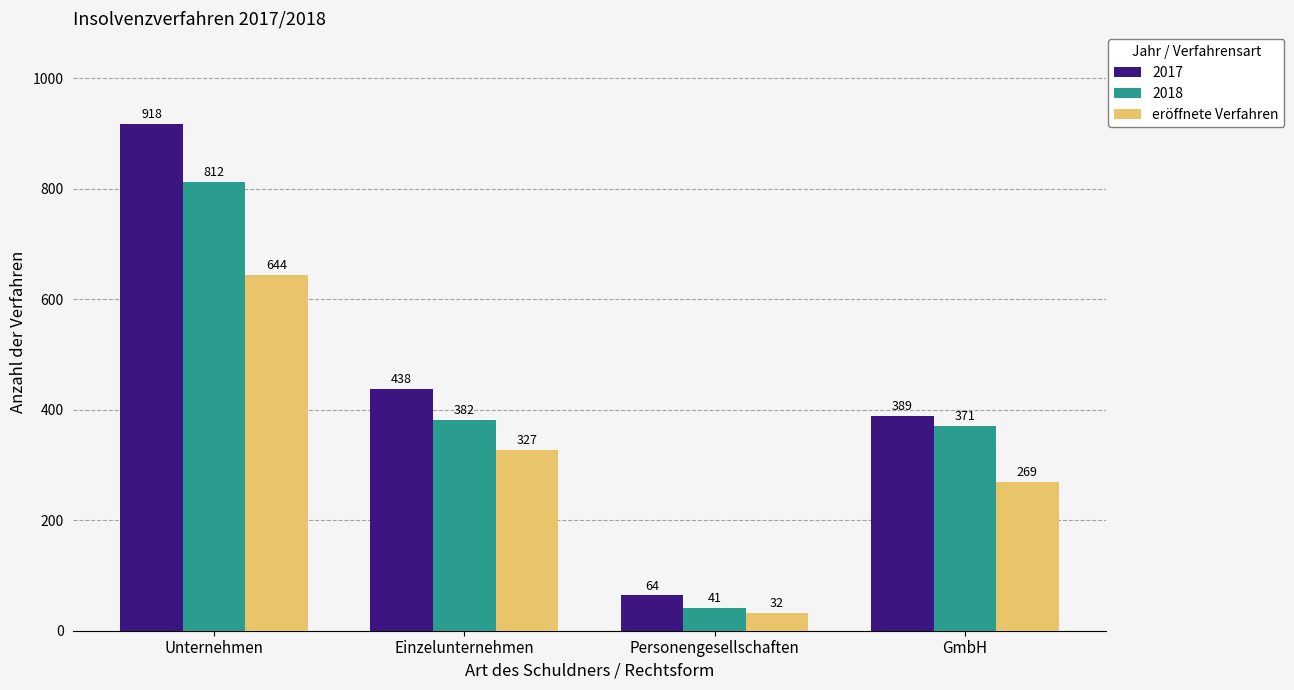

What is the sum of all 2018 values?

1606